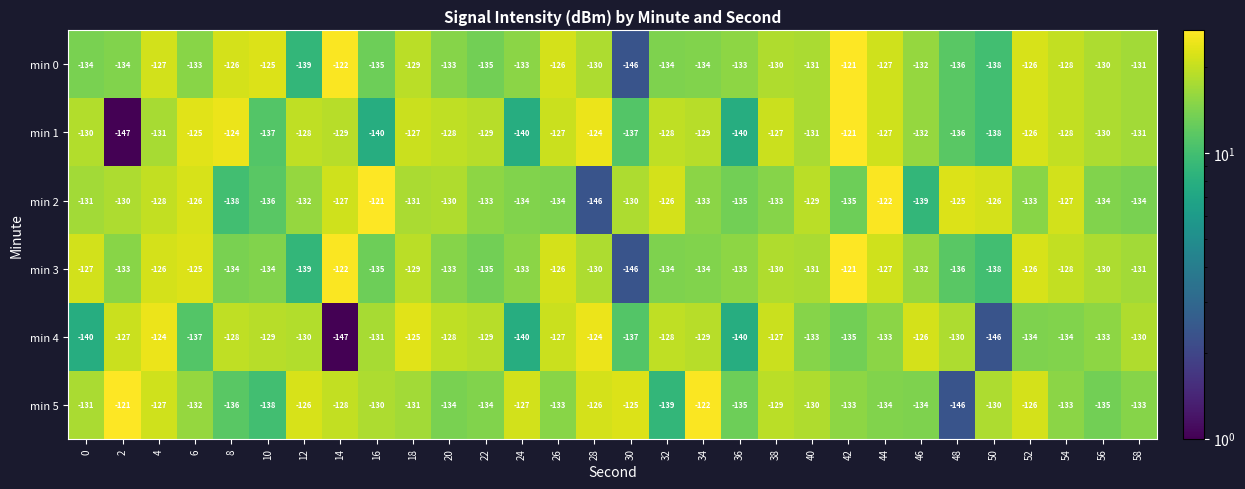

At which label does min 1 first exceed -129?

6